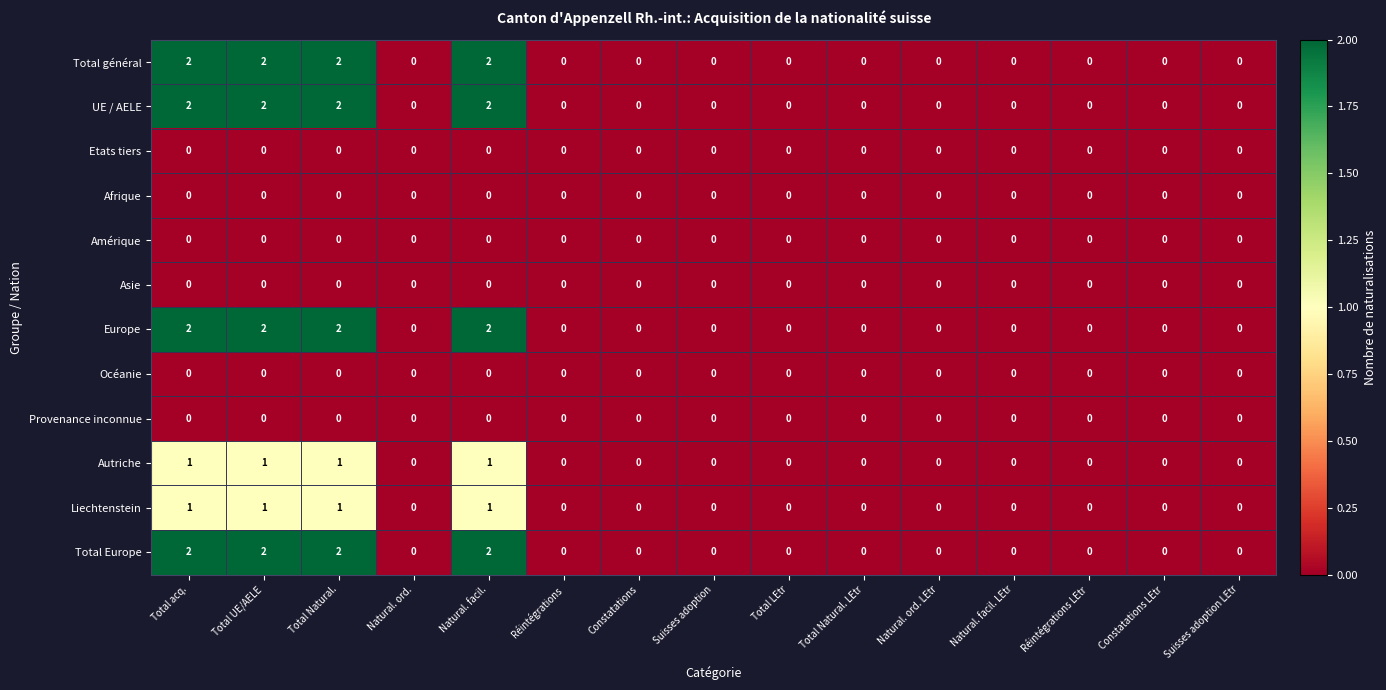

Is it true that Total général equals 0 at Suisses adoption LEtr?

True